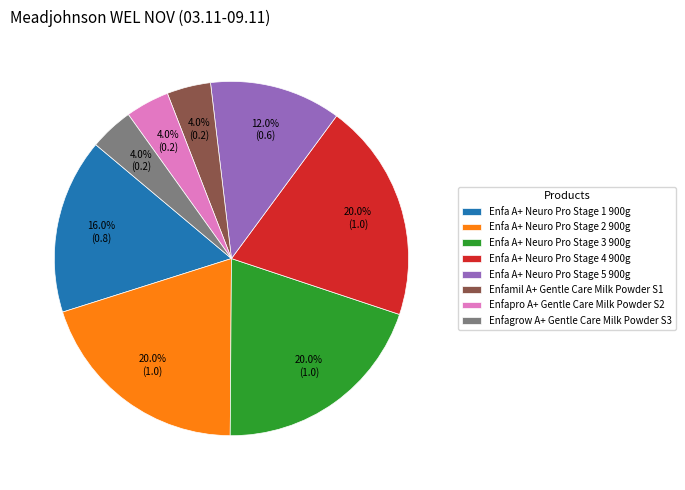

Is there any slice that represents more than half of the pie?

No